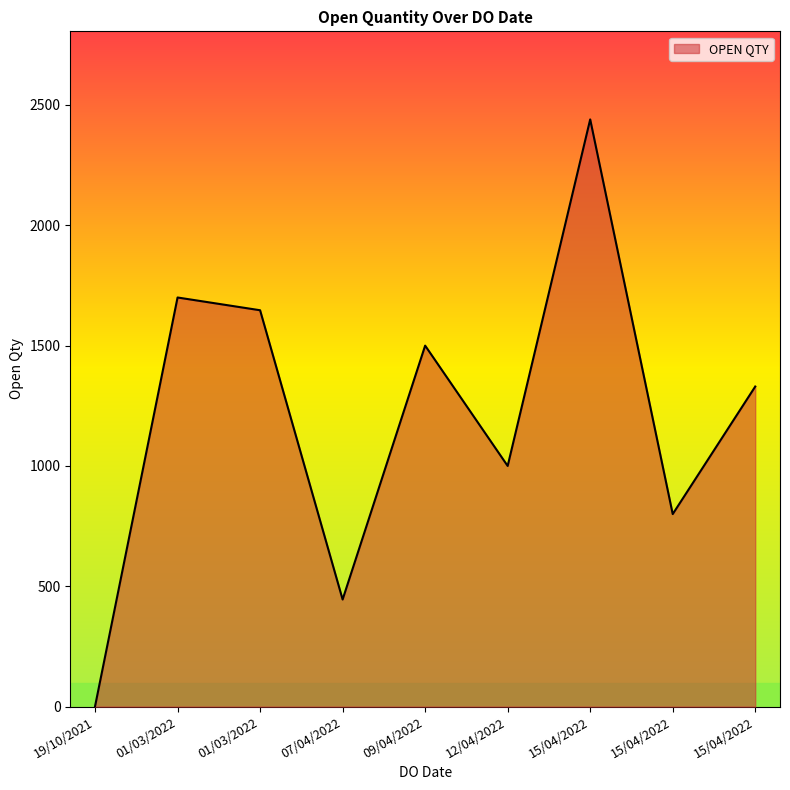

Rank the categories by value from lowest to highest.

19/10/2021, 07/04/2022, 15/04/2022, 12/04/2022, 15/04/2022, 09/04/2022, 01/03/2022, 01/03/2022, 15/04/2022